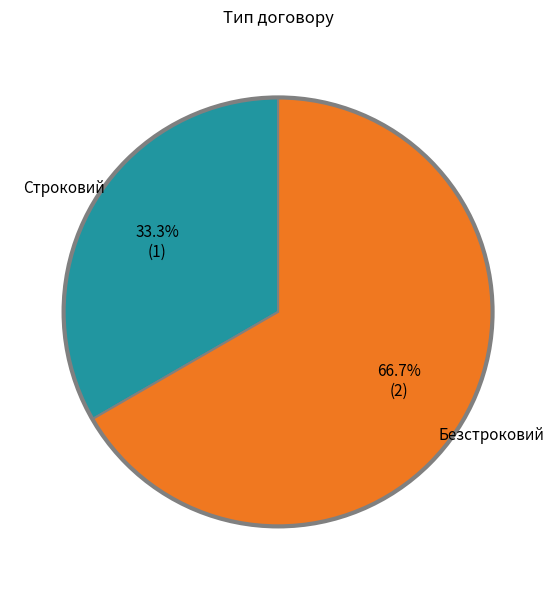

Is there a majority slice in this chart?

Yes